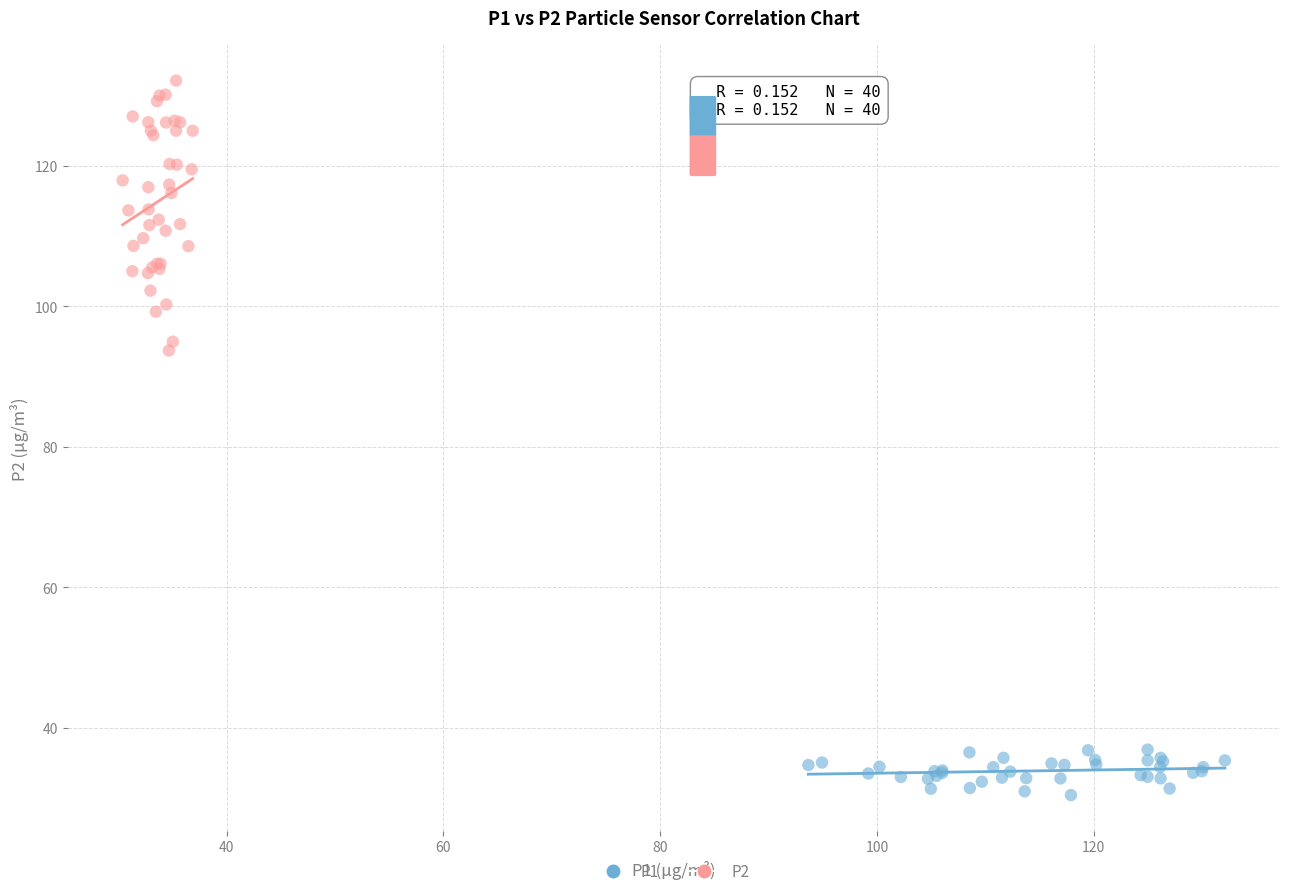

Which series has the largest Y range (max minus min)?

P2